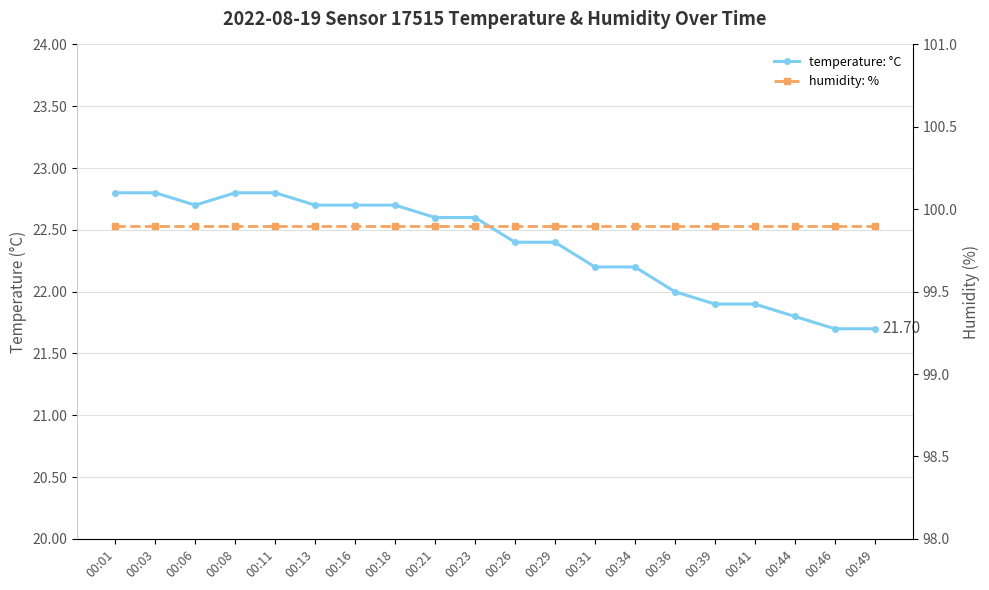

At which category does temperature: °C reach its first local valley?

00:06